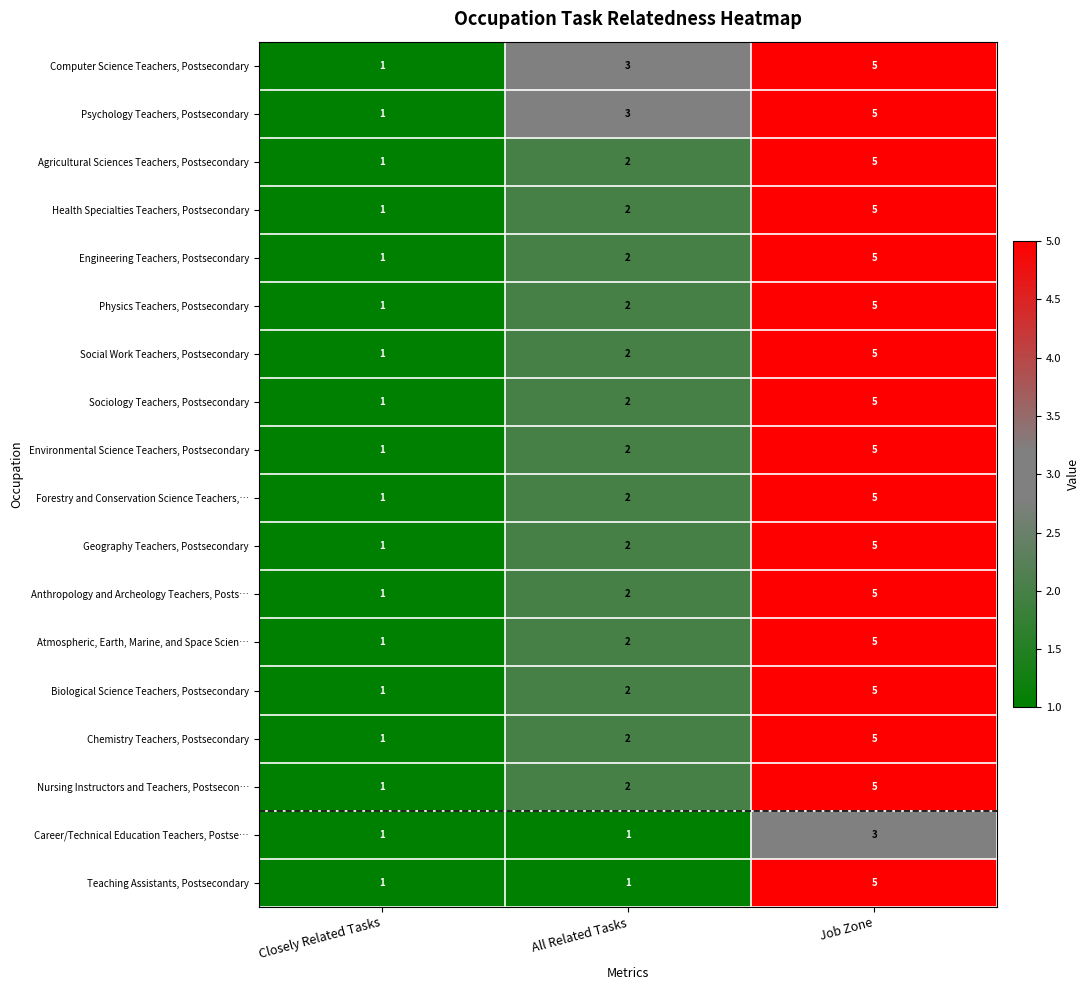

List the labels in order of Agricultural Sciences Teachers, Postsecondary value, largest first.

Job Zone, All Related Tasks, Closely Related Tasks